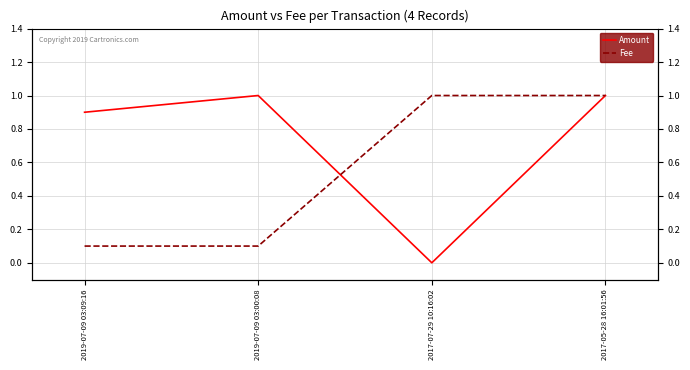

At which label is Amount closest to 0?

2017-07-29 10:16:02